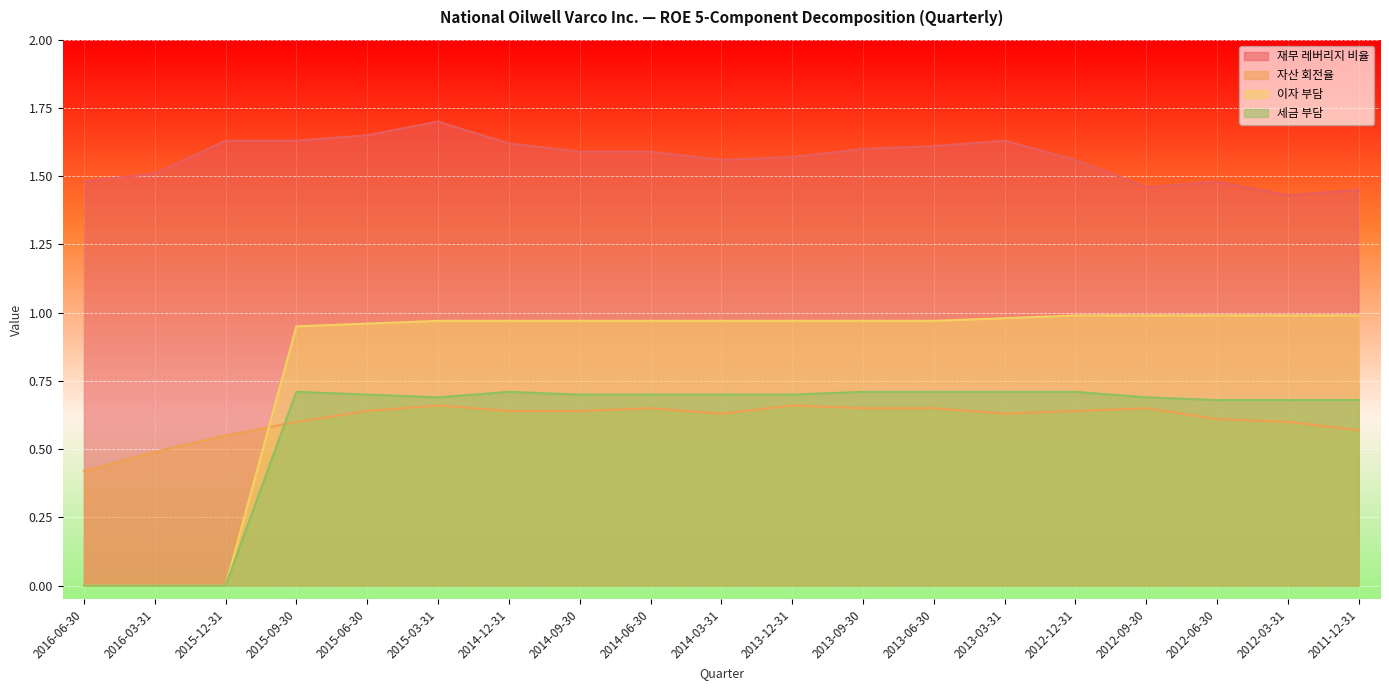

What position from the right is 2013-09-30?

8